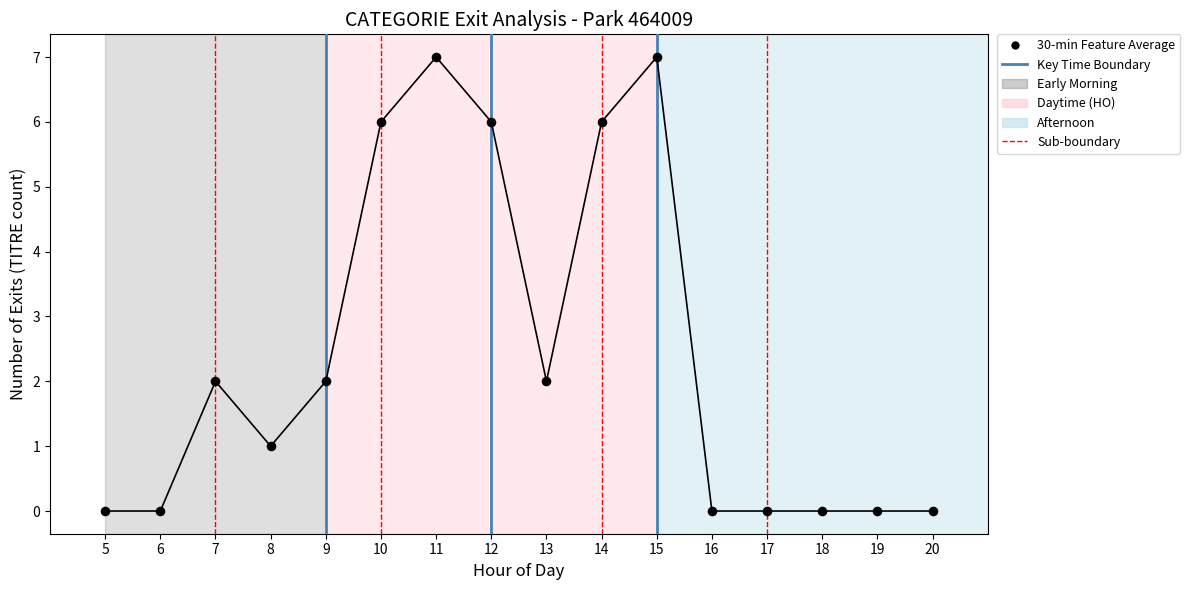

What is the range of Y values (max minus min)?

7